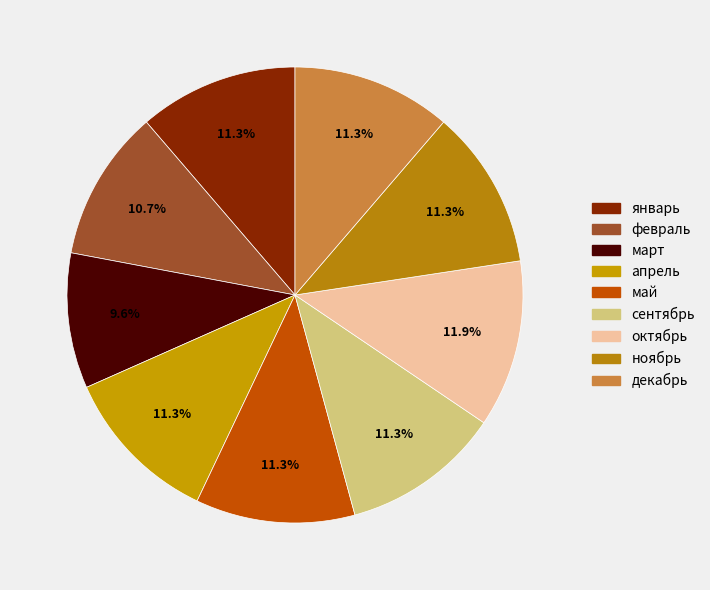

How many slices are in this pie chart?

9